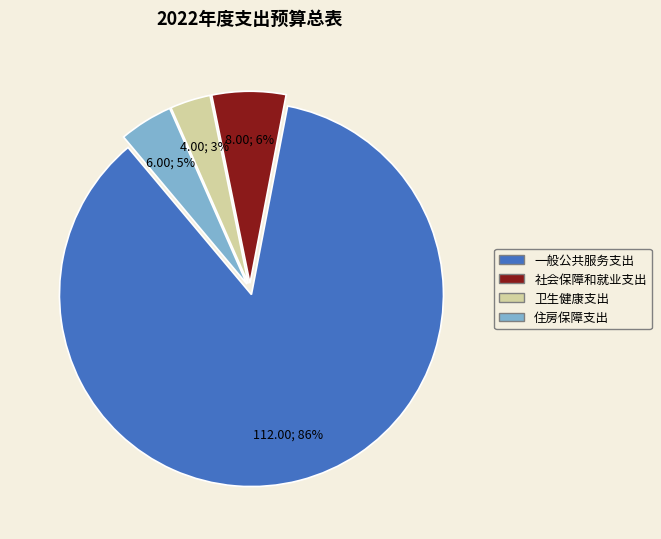

To the nearest percent, what is the average slice percentage?

25%